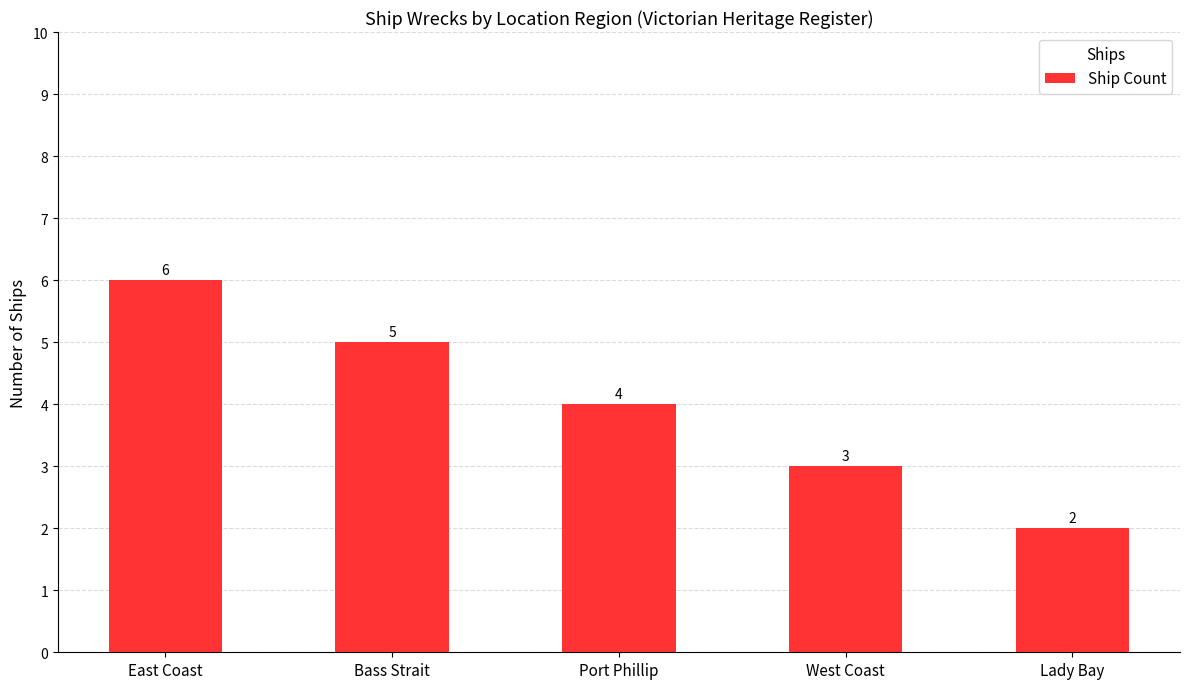

Are the bars horizontal?

No